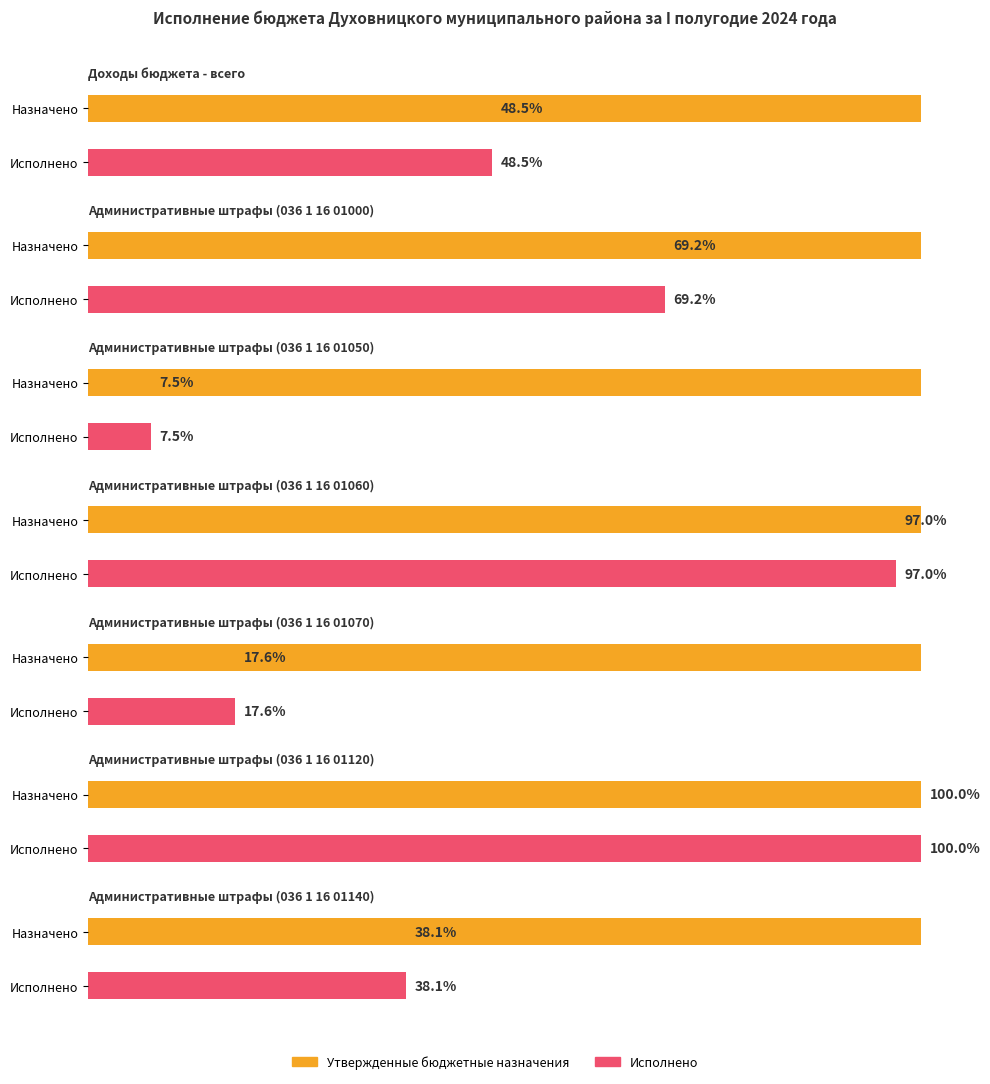

At which label is Исполнено closest to 102075298?

Административные штрафы (036 1 16 01000)